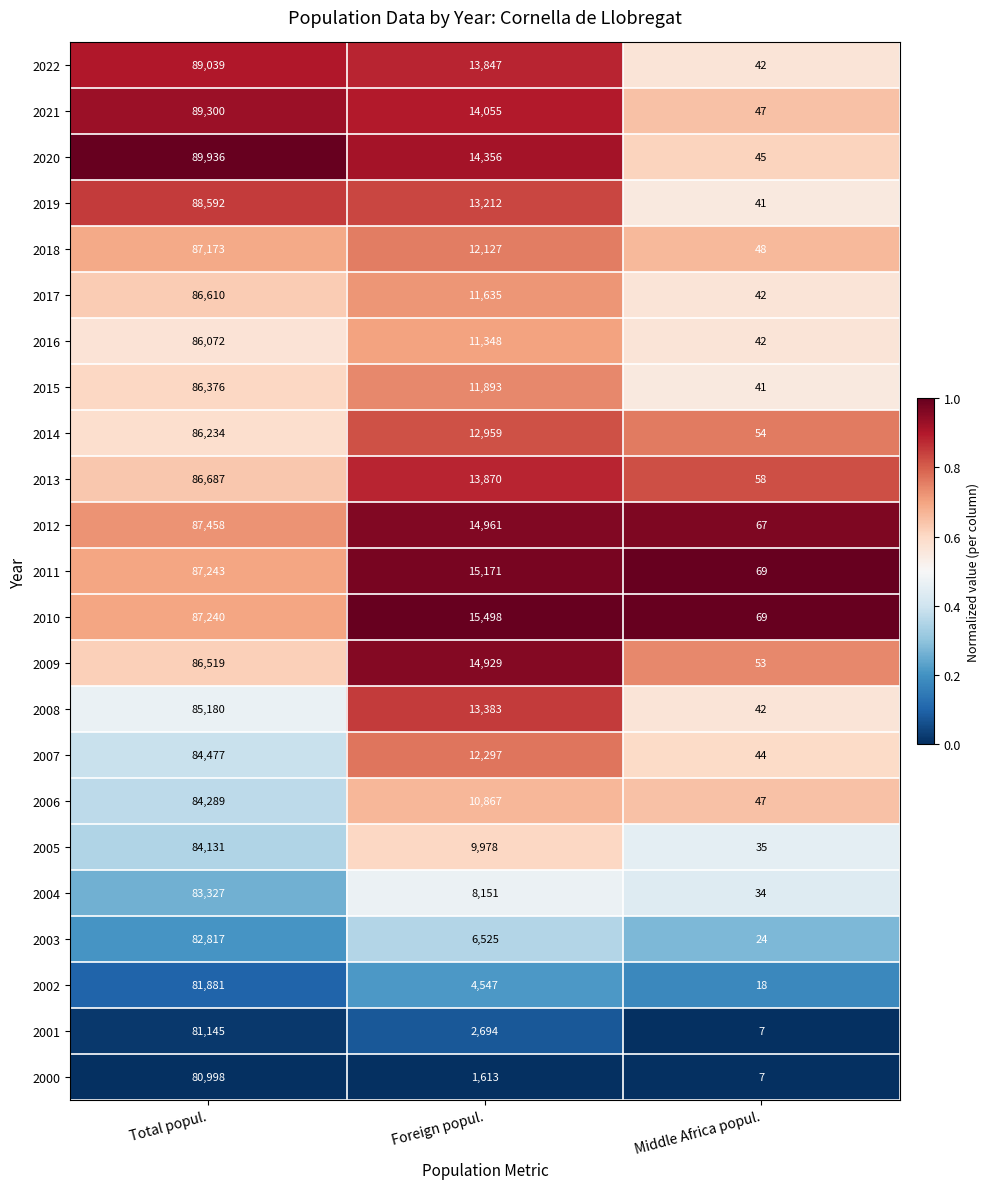

What is the total value across all series at Total popul.?

1972724